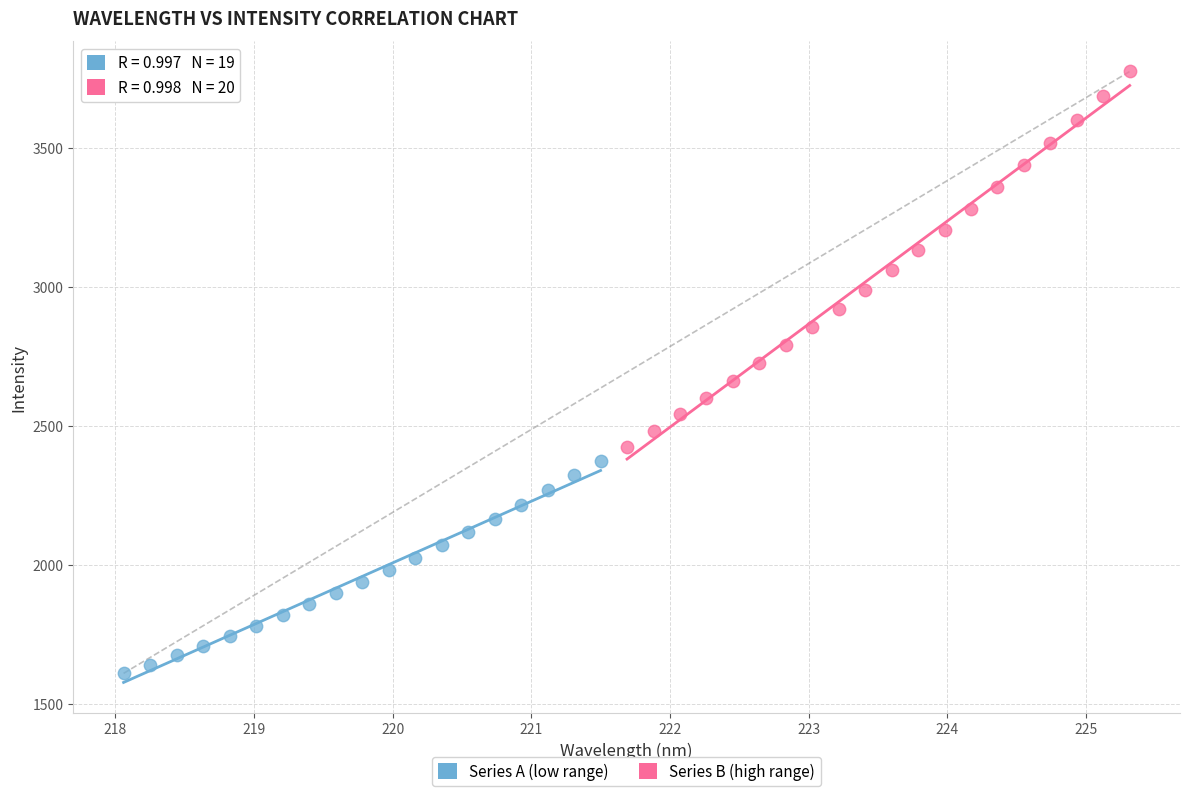

What are all the series names shown in the legend?

Series A (low range), Series B (high range)